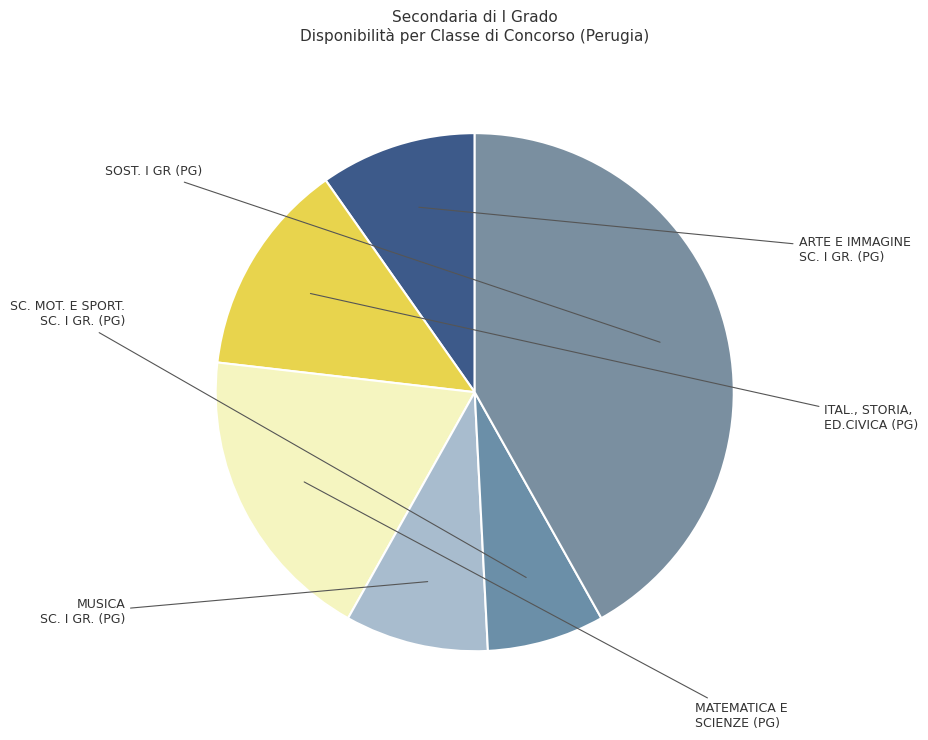

How many segments does this pie chart have?

6